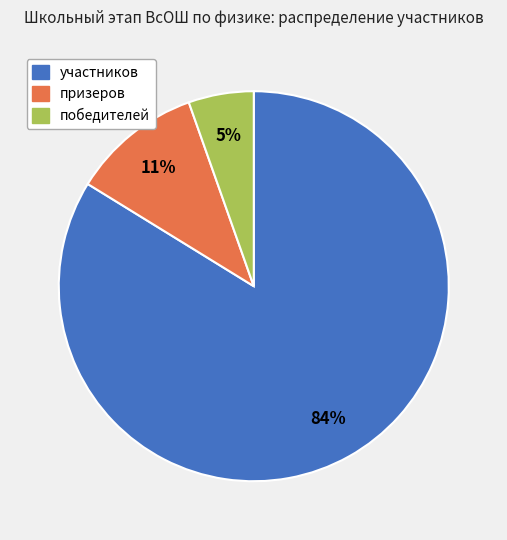

Count the number of slices in the pie.

3